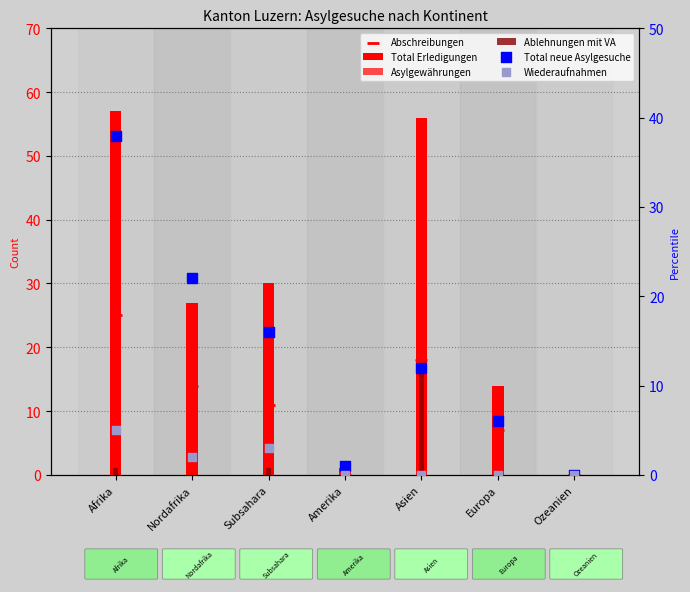

Which series has the largest total across all categories?

Total Erledigungen